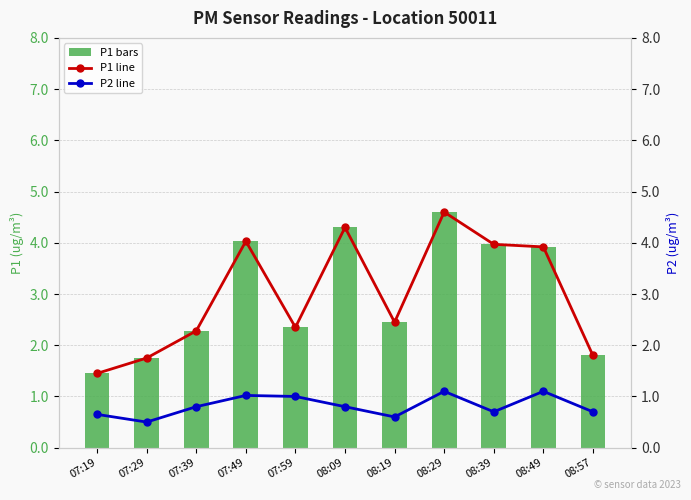

What is the difference between the P1 (bars) values at 08:19 and 07:29?

0.7